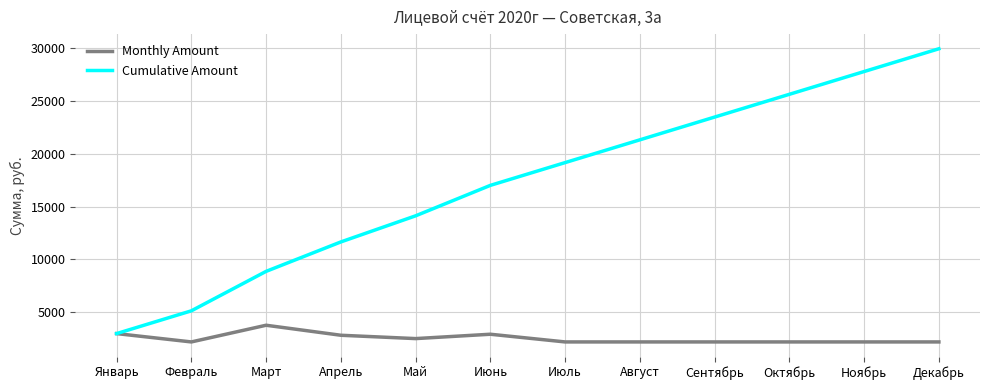

Which series changed the most between Май and Август?

Cumulative Amount